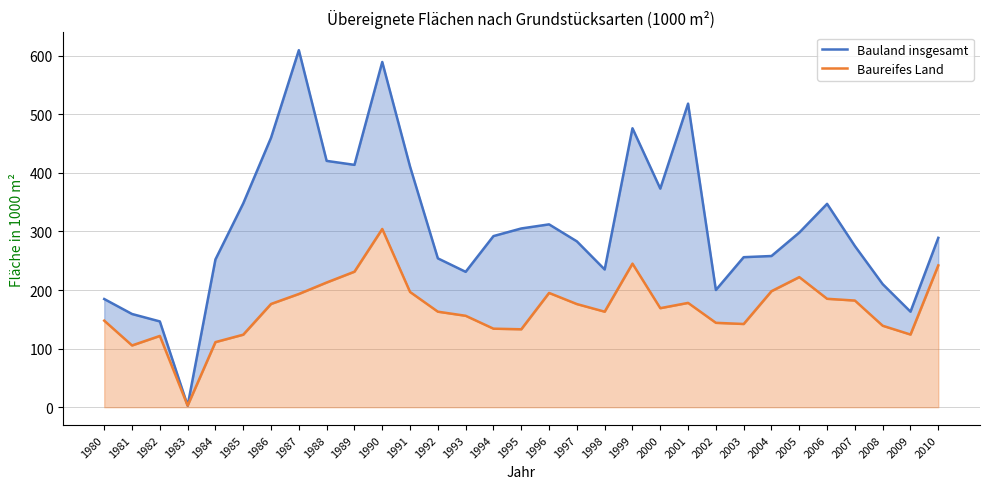

True or false: Baureifes Land and Bauland insgesamt intersect in this chart.

False